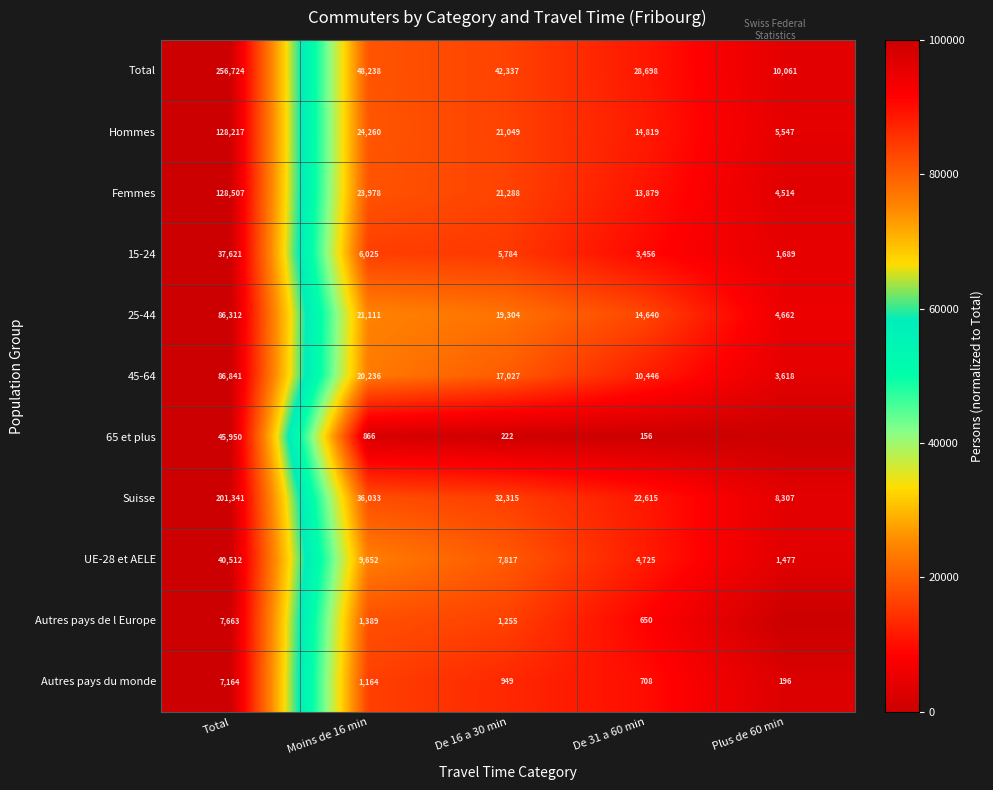

At which label does 25-44 reach its peak?

Total